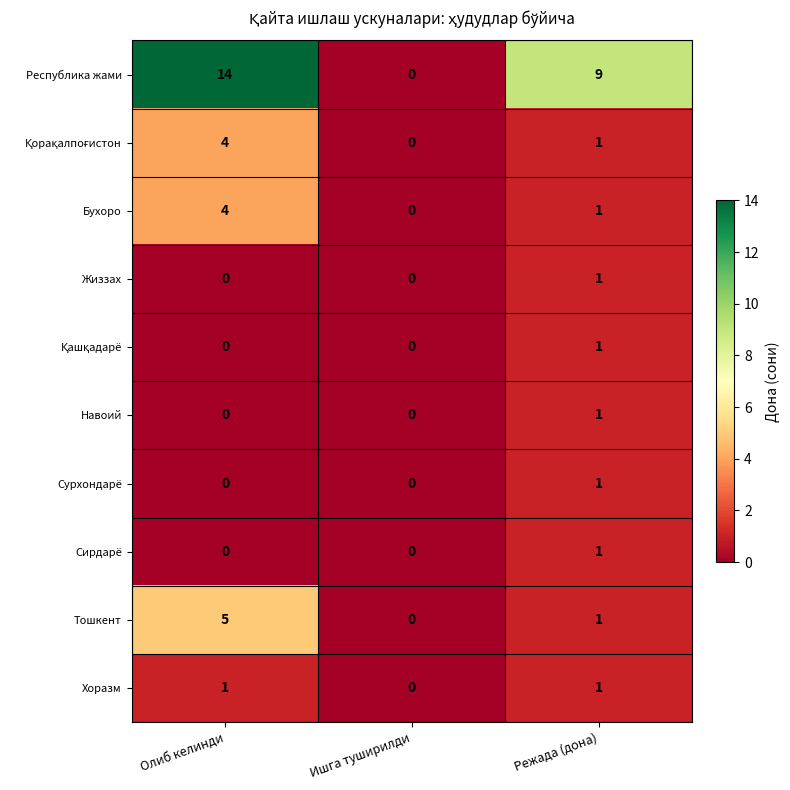

Which label corresponds to the largest value in the chart?

Олиб келинди